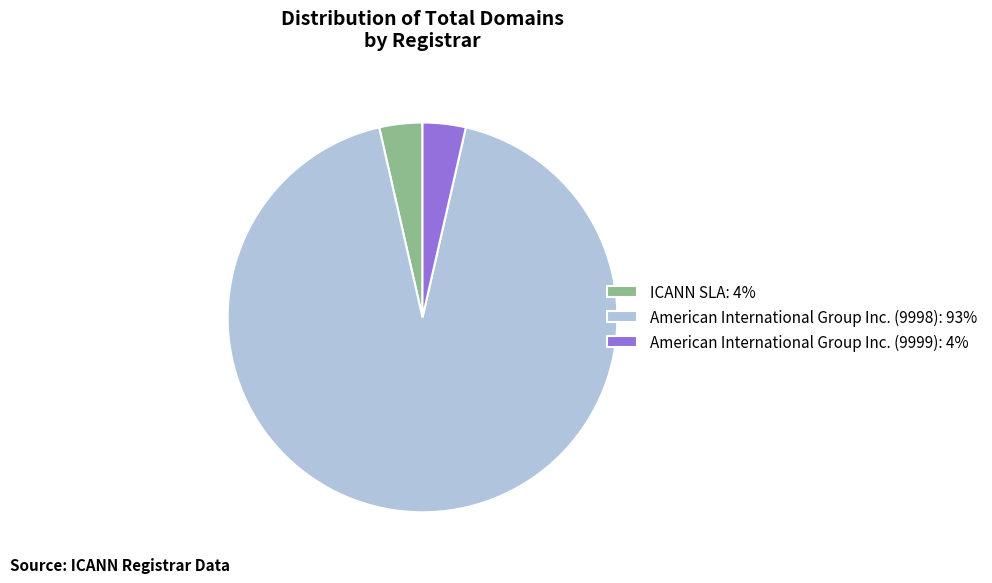

How many slices are in this pie chart?

3